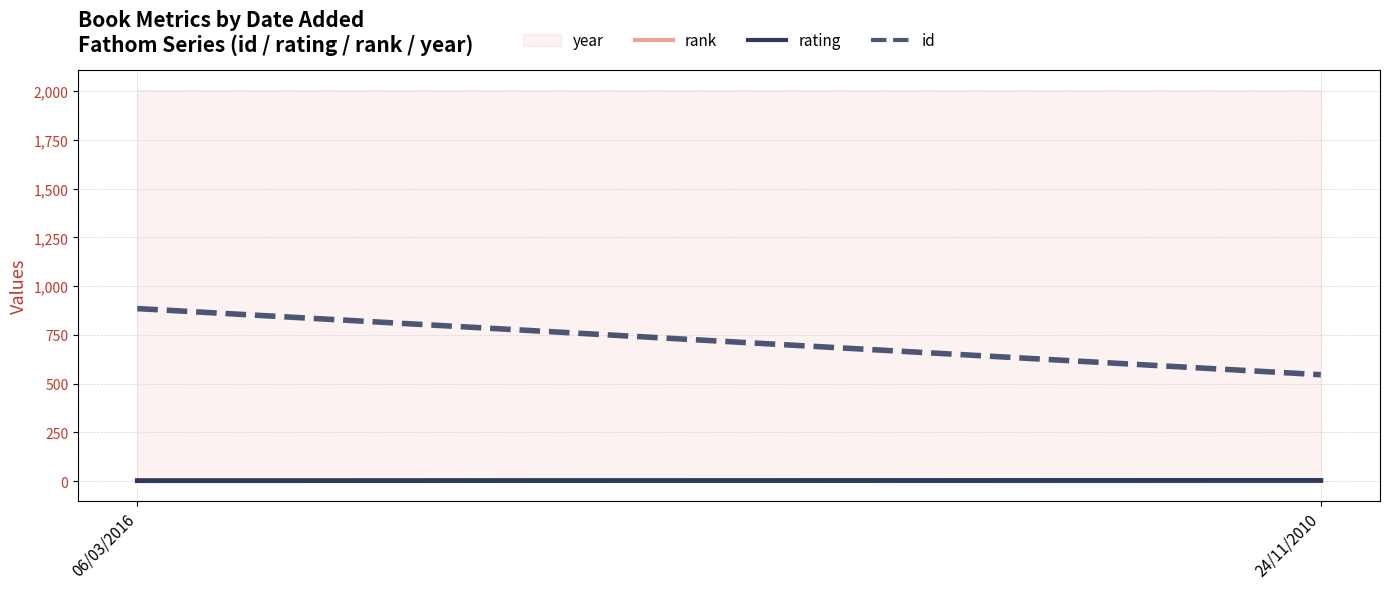

The value of id at 06/03/2016 is 885. True or false?

True